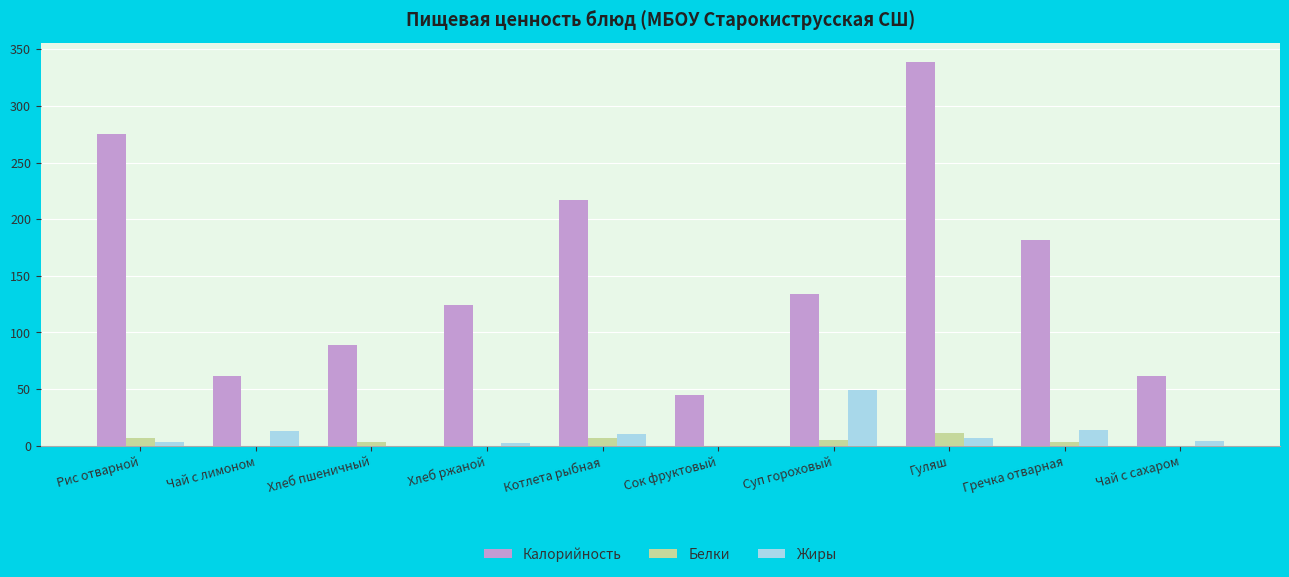

At which category is the sum across all series the highest?

Гуляш